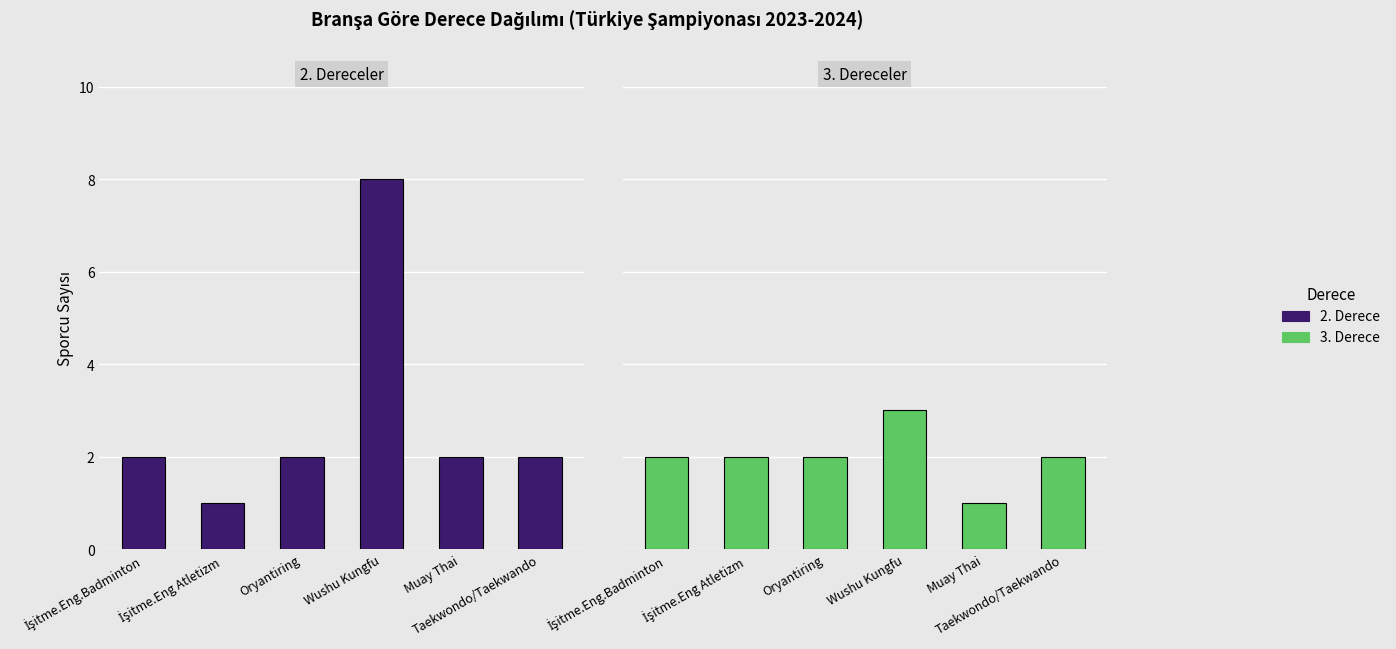

Which category has the highest value across all series?

Wushu Kungfu